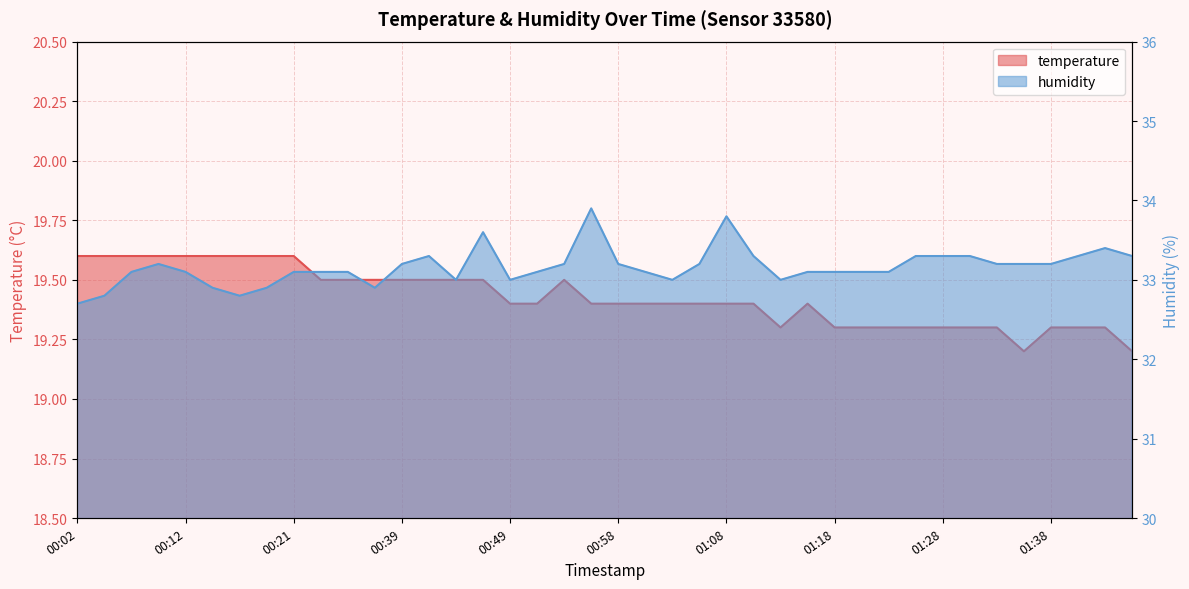

What position from the right is 00:17?

34